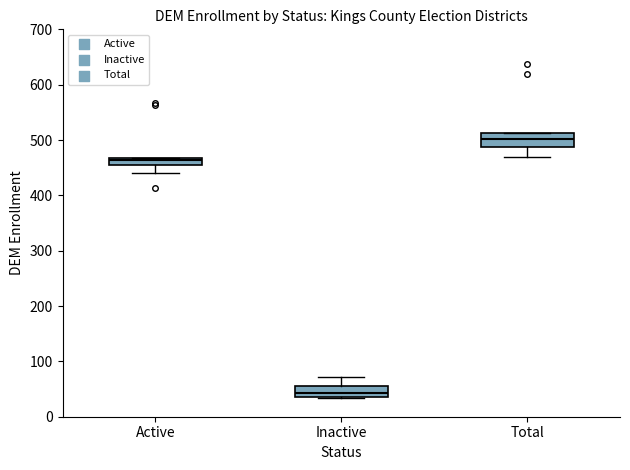

Where is the upper edge of the box for Inactive on the y-axis? The values are not printed on the chart, so give them approximately, as read against the axis.

60